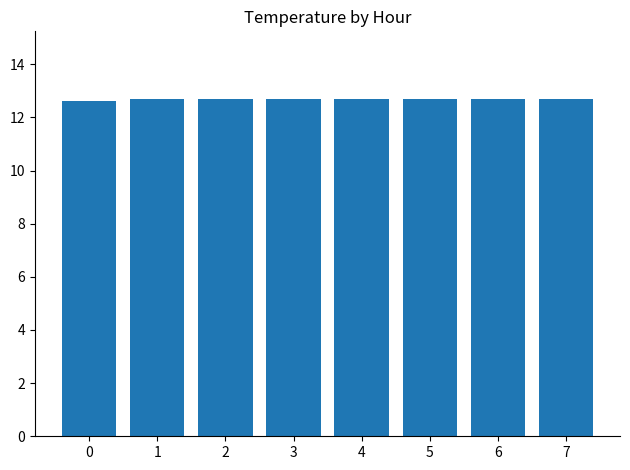

What is the minimum value shown in the chart?

12.6